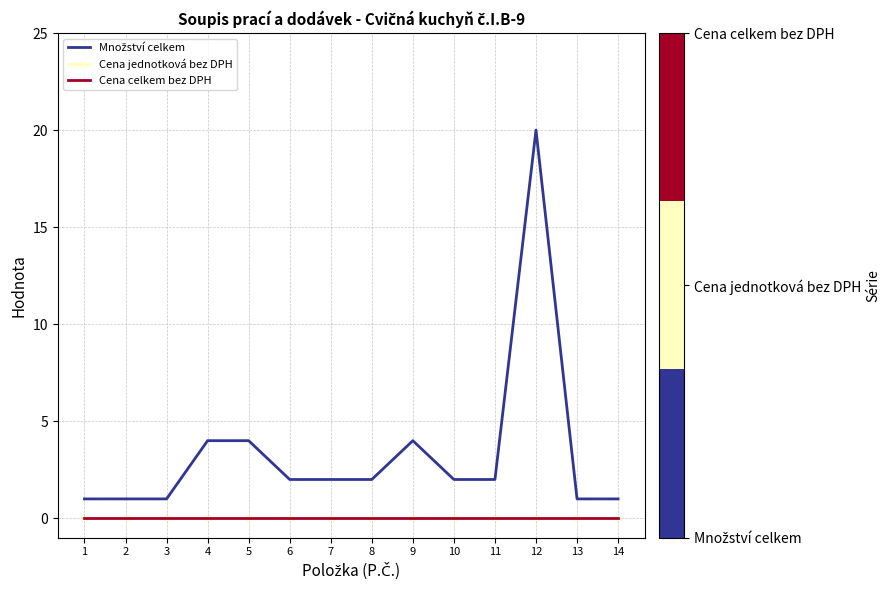

Reading left to right, what are all the values shown in this chart?

Množství celkem: 1=1	2=1	3=1	4=4	5=4	6=2	7=2	8=2	9=4	10=2	11=2	12=20	13=1	14=1
Cena jednotková bez DPH: 1=0	2=0	3=0	4=0	5=0	6=0	7=0	8=0	9=0	10=0	11=0	12=0	13=0	14=0
Cena celkem bez DPH: 1=0	2=0	3=0	4=0	5=0	6=0	7=0	8=0	9=0	10=0	11=0	12=0	13=0	14=0